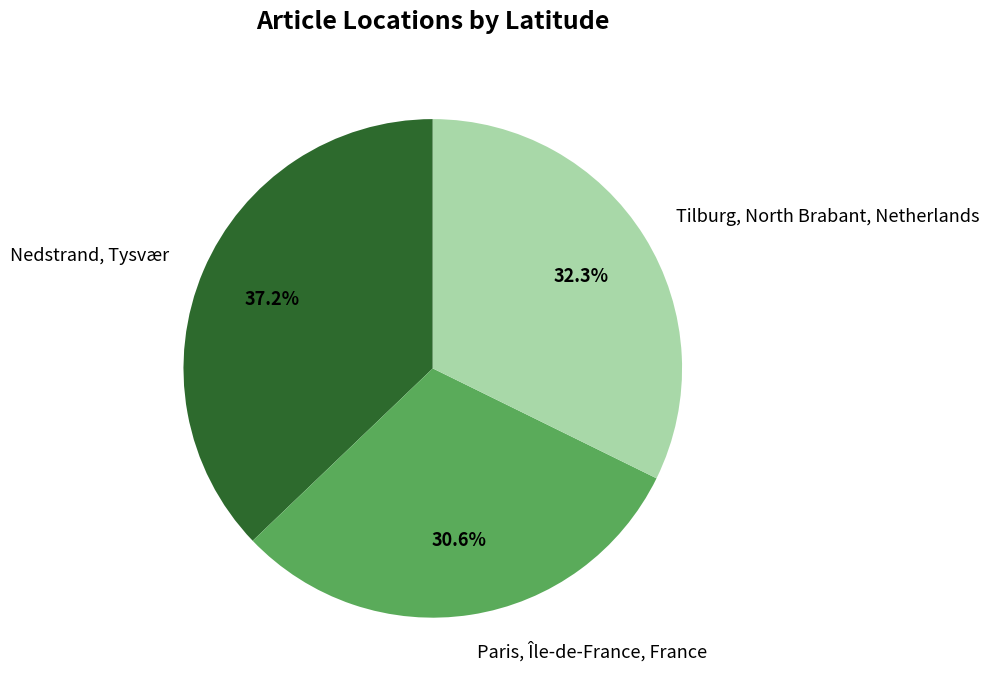

The Nedstrand, Tysvær slice represents 45% of the pie. True or false?

False